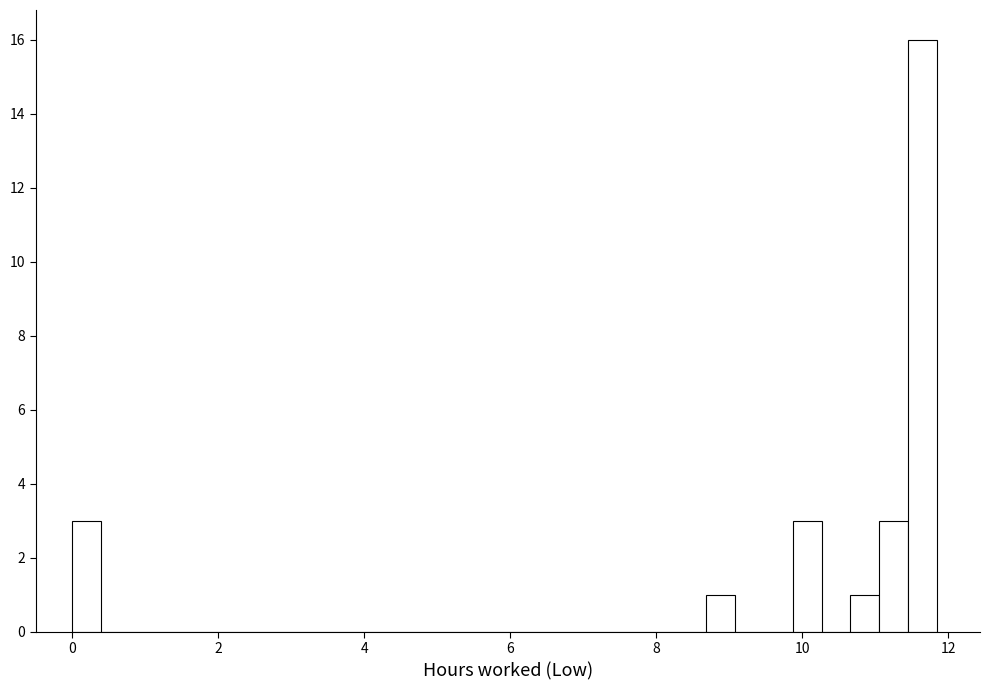

Read against the x-axis, roughly where is the centre of the tallest bar?

11.6